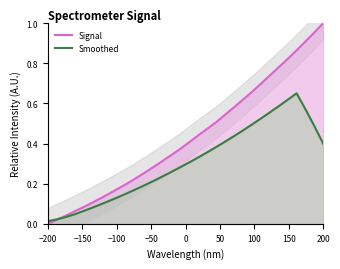

True or false: Smoothed has more than 2 points higher than both neighbors.

False